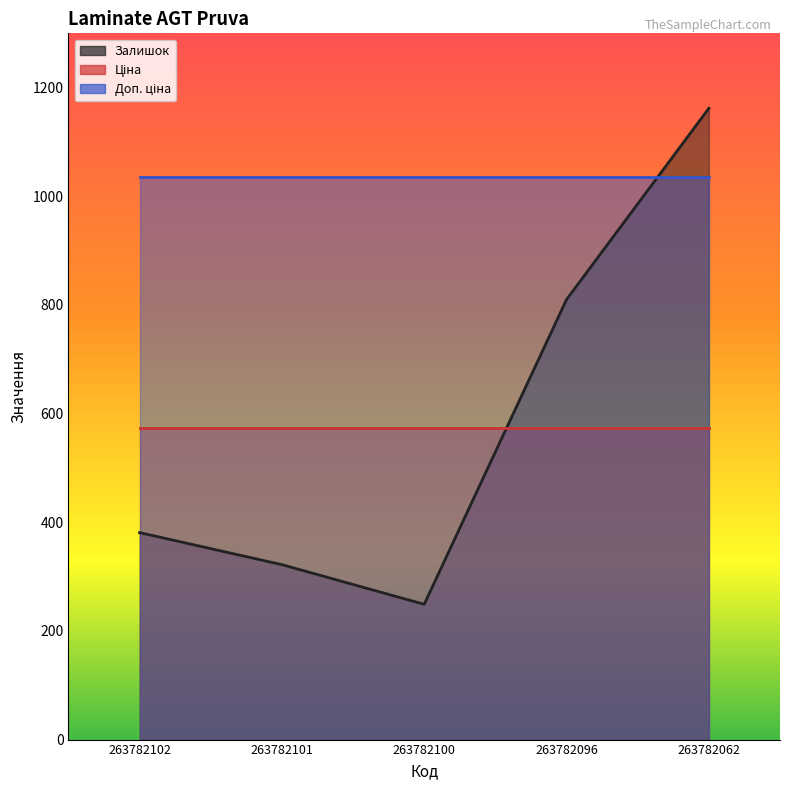

Does the chart have visible grid lines?

No